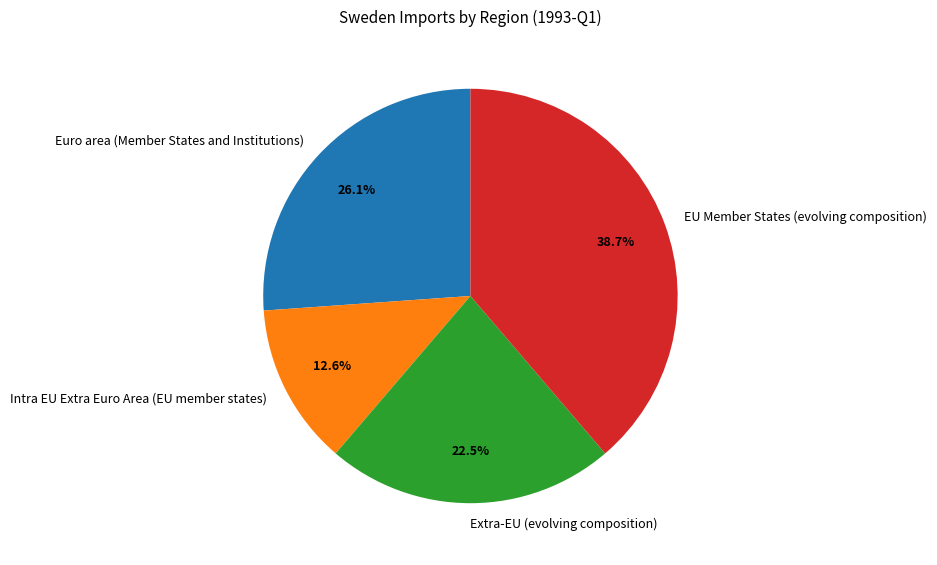

Rank the categories by value from lowest to highest.

Intra EU Extra Euro Area (EU member states), Extra-EU (evolving composition), Euro area (Member States and Institutions), EU Member States (evolving composition)